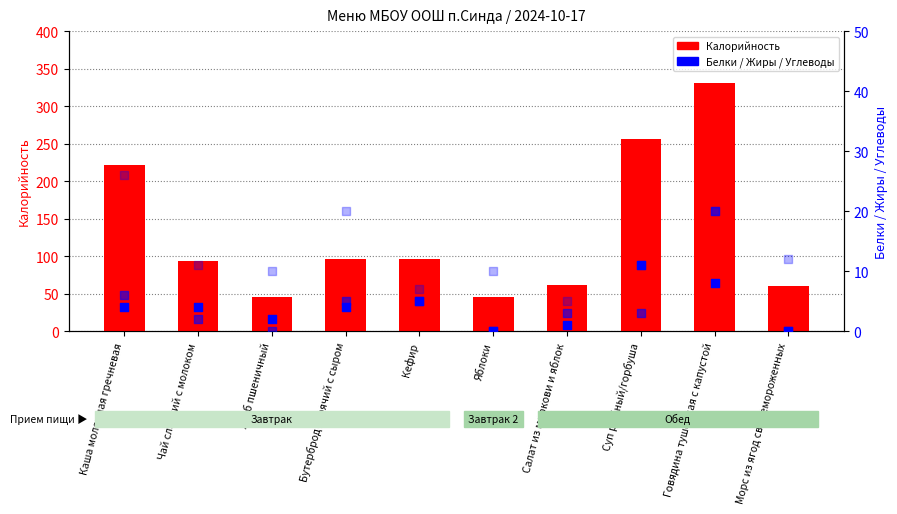

What are all the series names shown in the legend?

Калорийность, Белки, Жиры, Углеводы